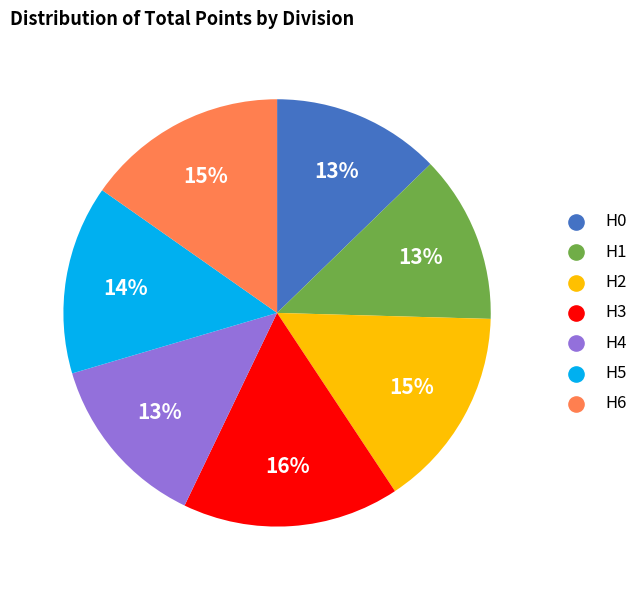

Do H2 and H4 together represent more than half of the pie?

No